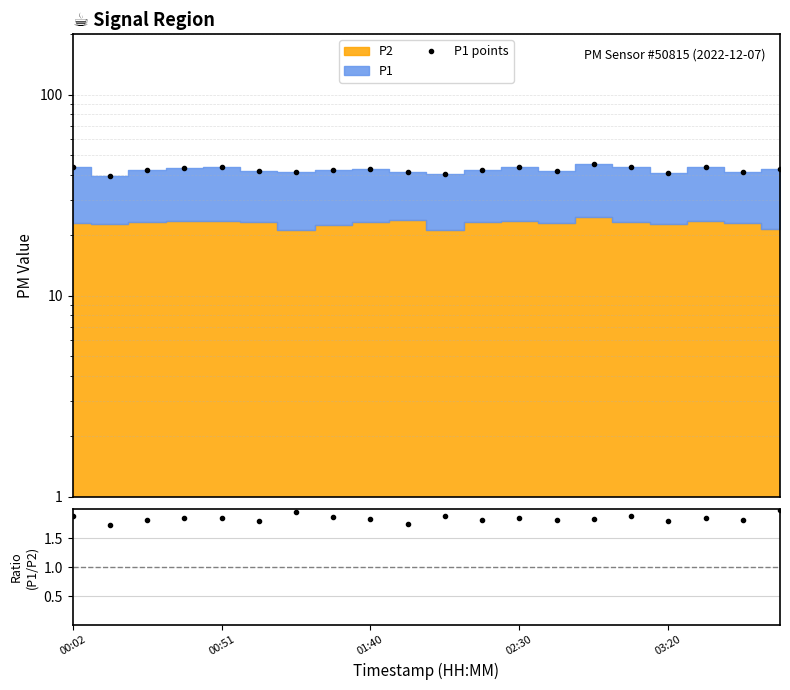

What position from the left is 01:40?

3